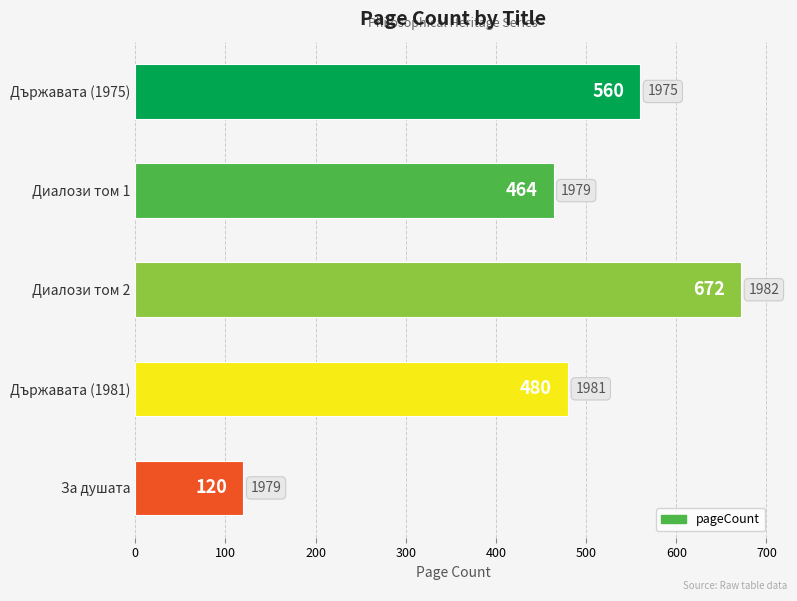

List the labels in order of value, smallest first.

За душата, Диалози том 1, Държавата (1981), Държавата (1975), Диалози том 2